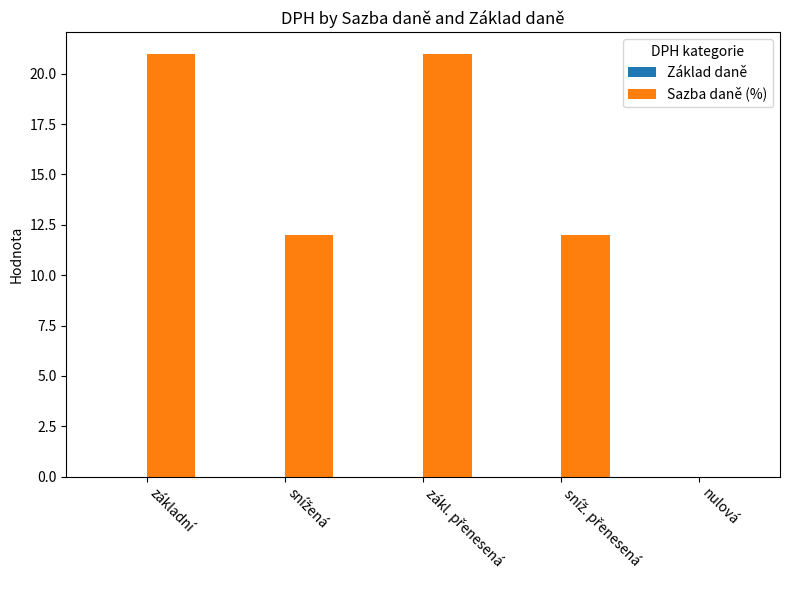

What is the greatest value displayed?

21